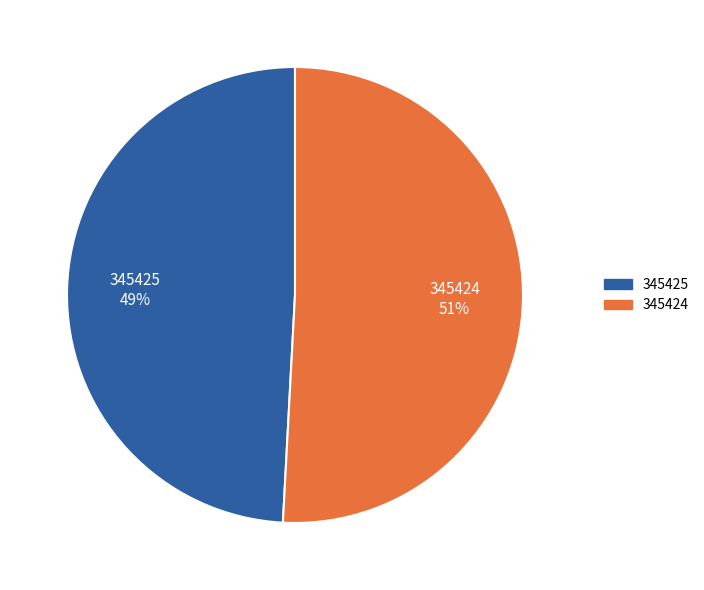

Which category has the biggest portion of the pie?

345424